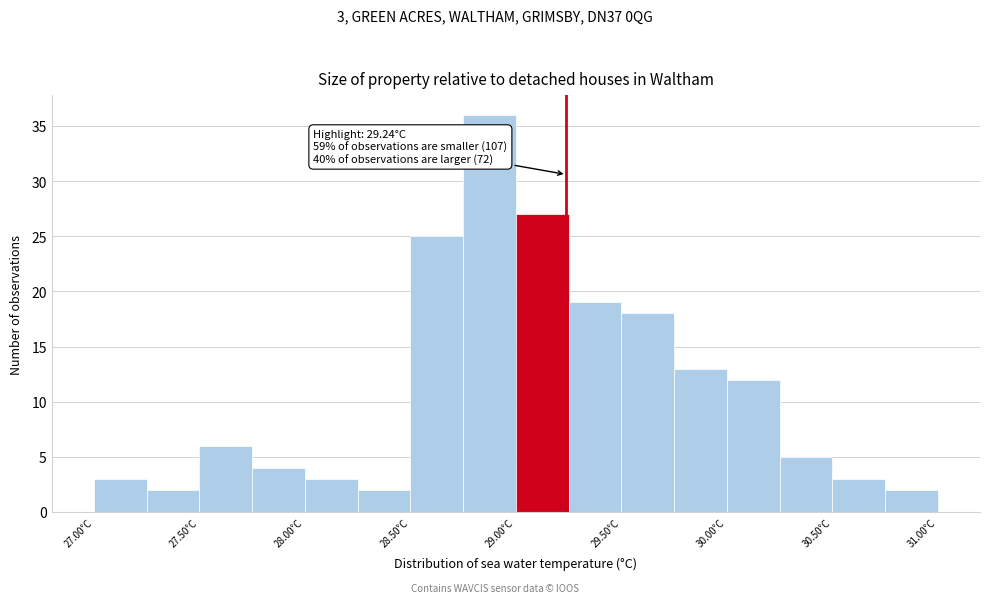

Which range on the x-axis has the tallest bar?

28.75 to 29.00